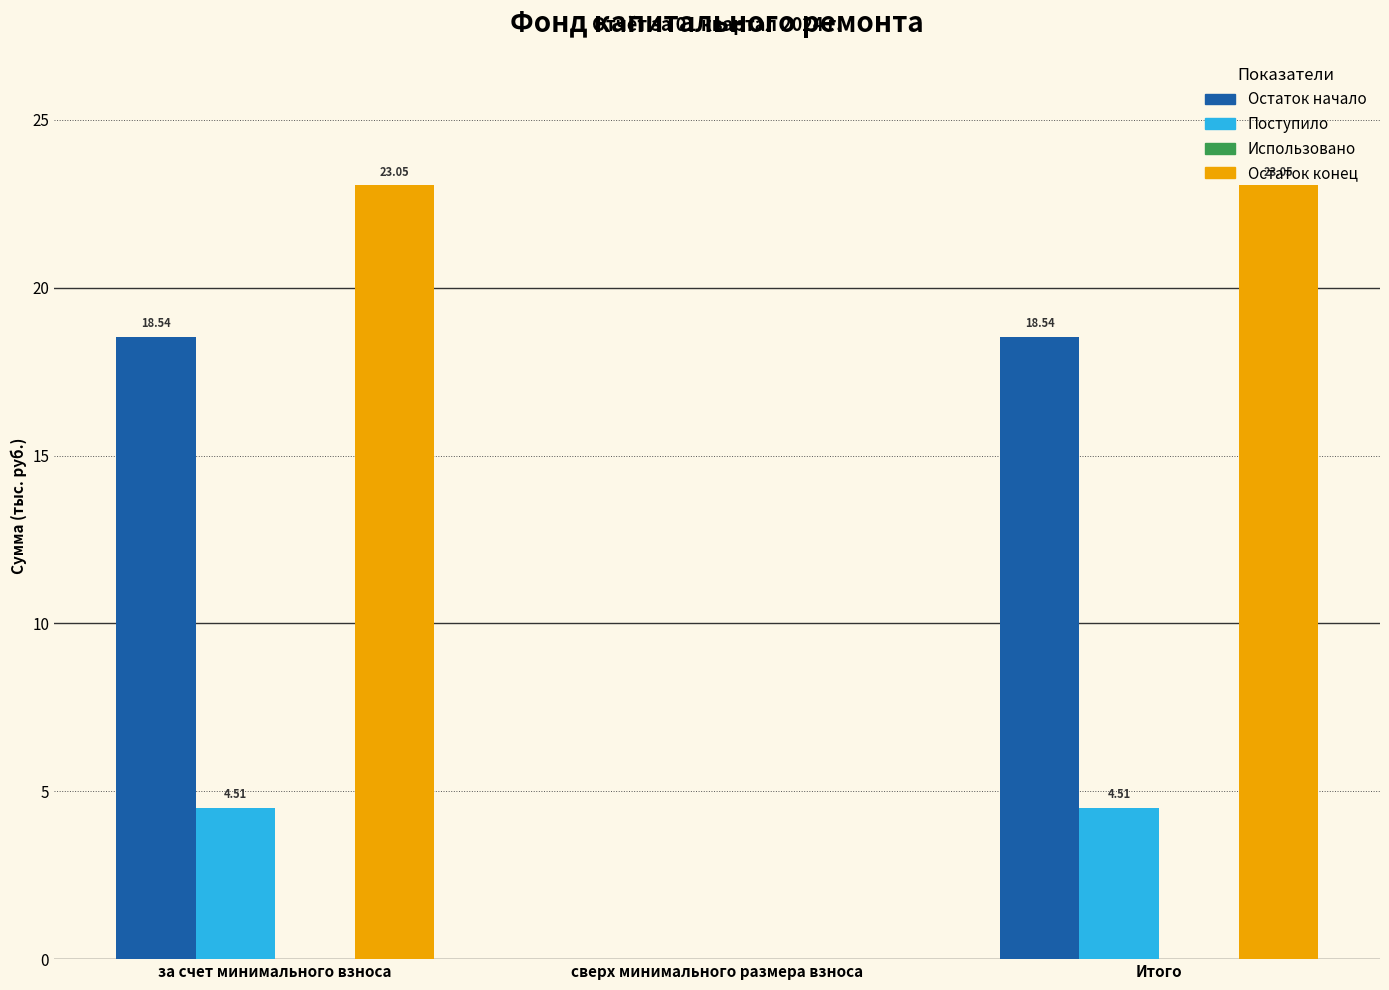

Which series changed the most between сверх минимального размера взноса and Итого?

Остаток конец